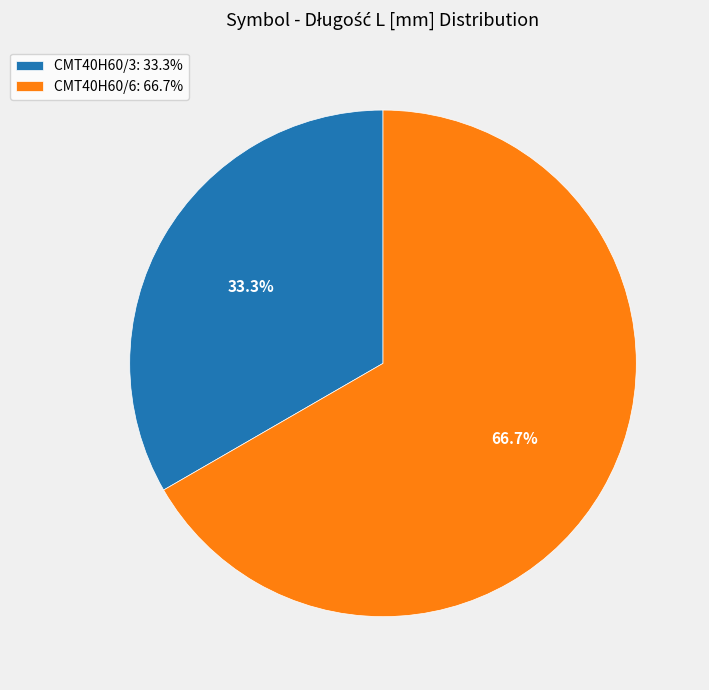

What is the ratio of the value at CMT40H60/3 to the value at CMT40H60/6?

0.5